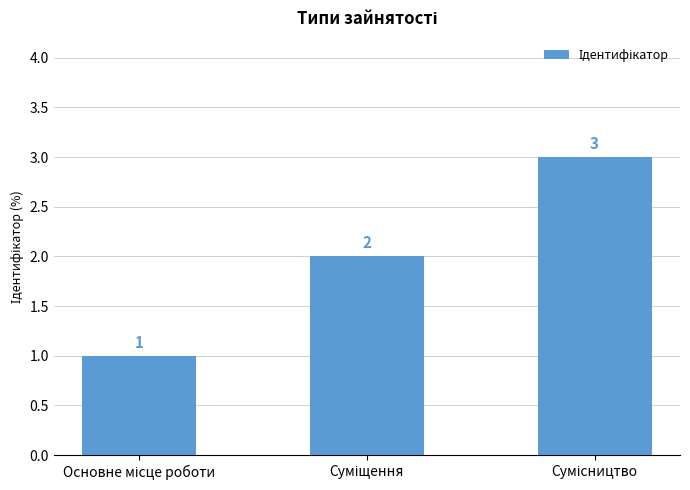

What is the sum of all values?

6